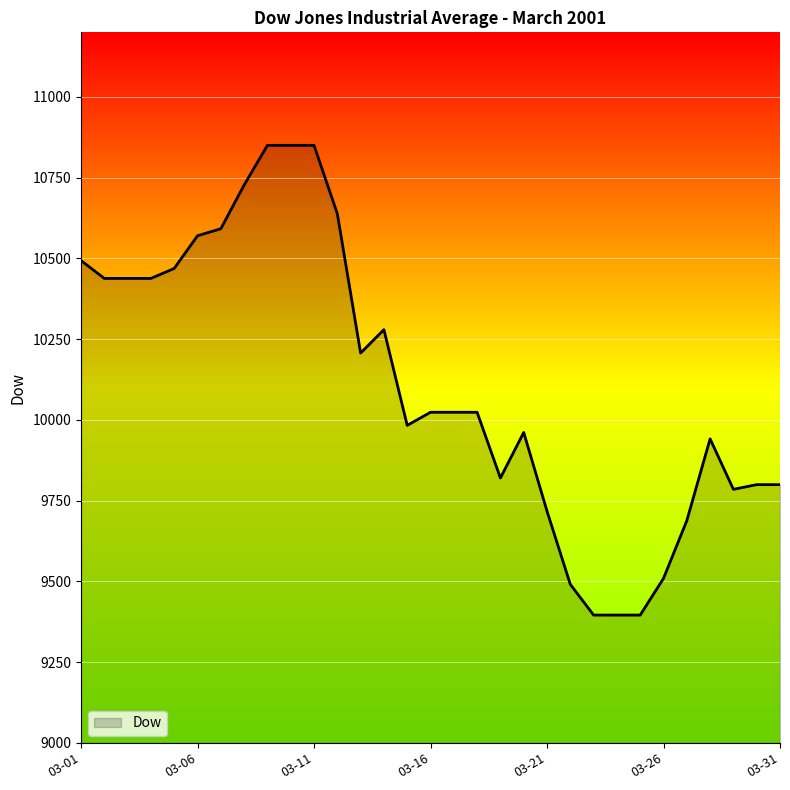

What is the maximum value shown in the chart?

10850.1